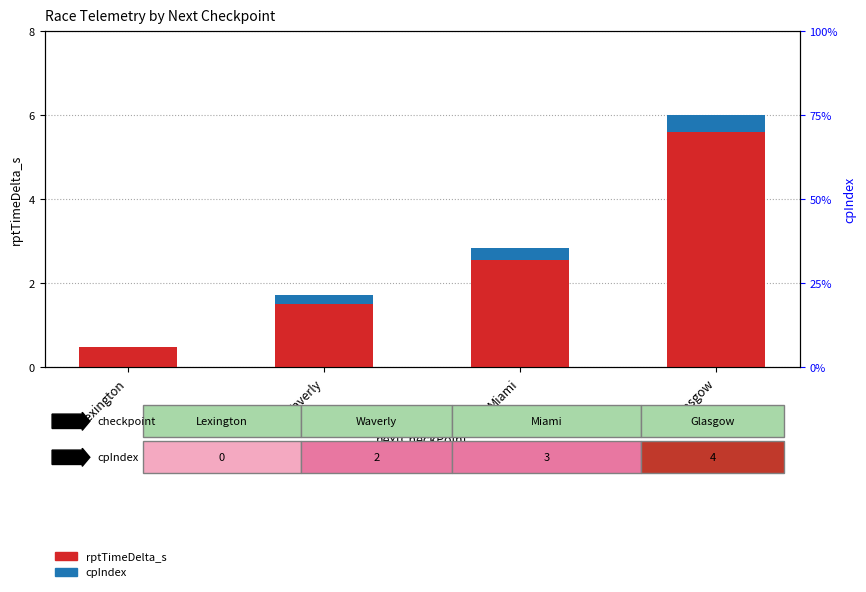

Where does the rptTimeDelta_s series first go above 2?

Miami